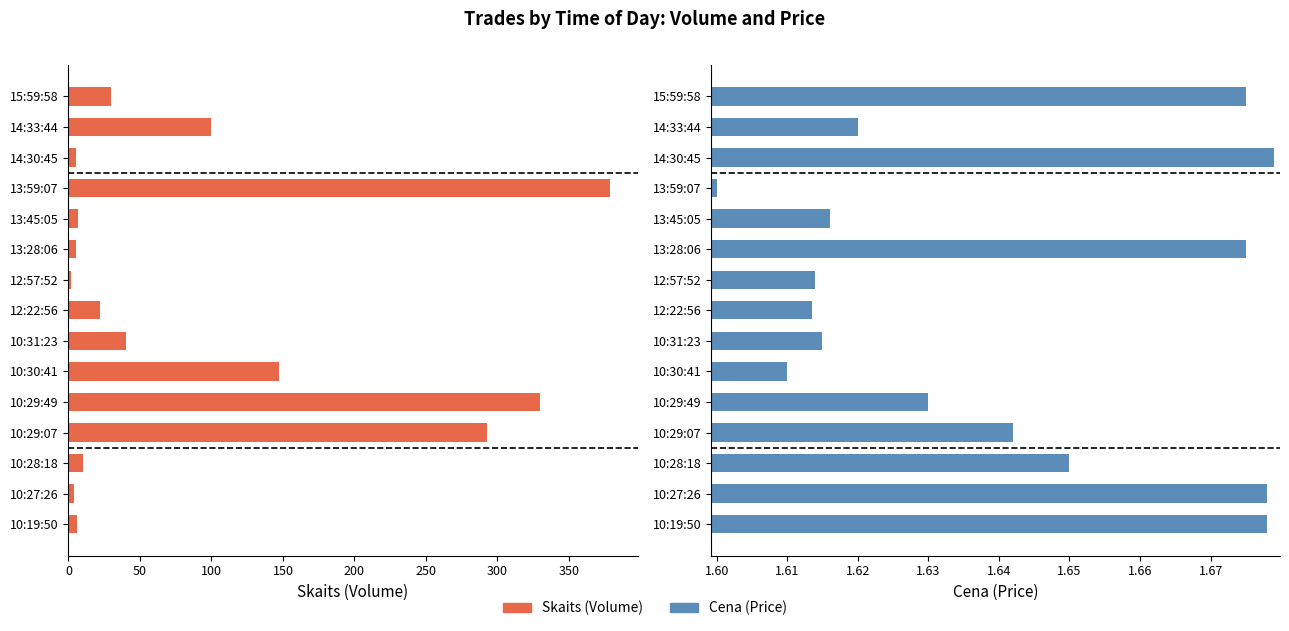

At how many categories does at least one series exceed 45?

5